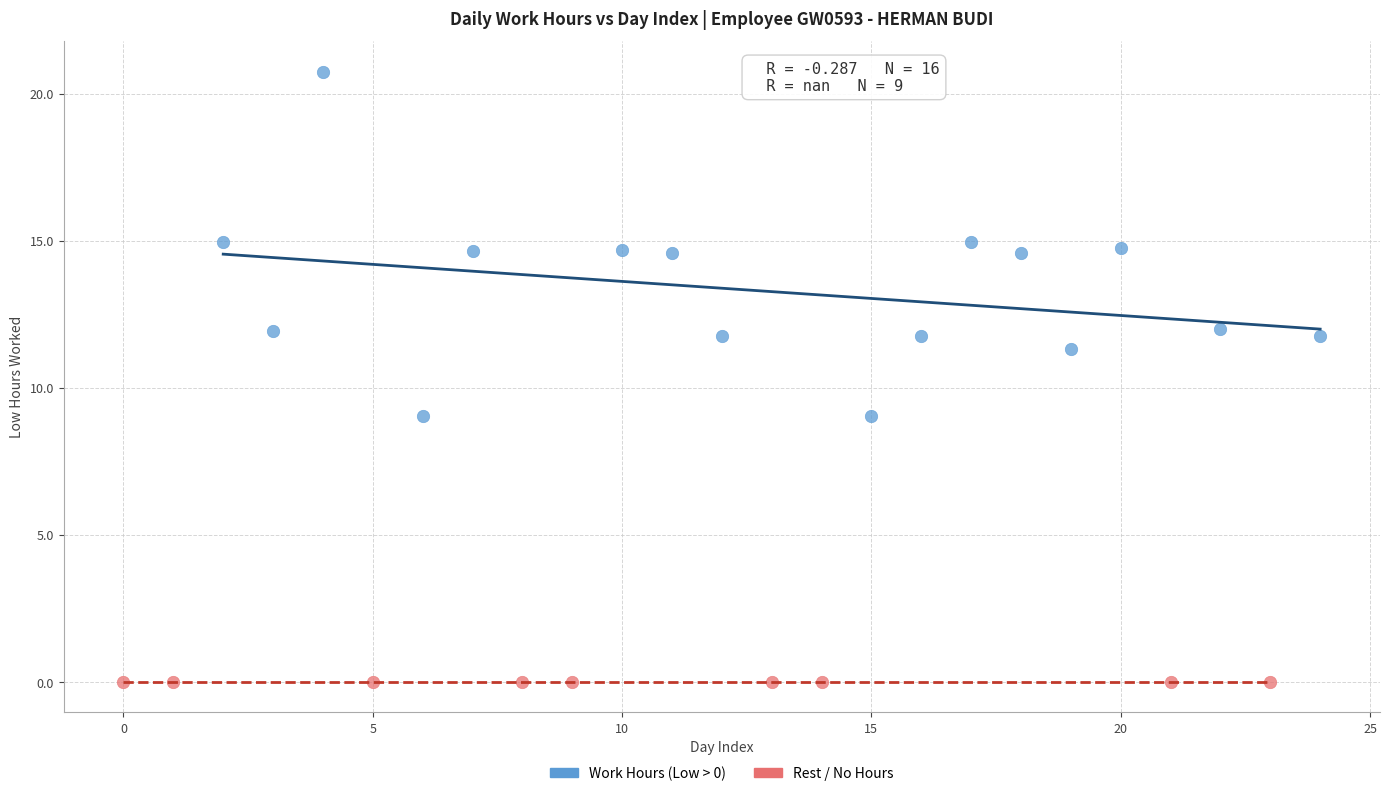

Which series reaches the maximum Y coordinate?

Work Hours (Low > 0)